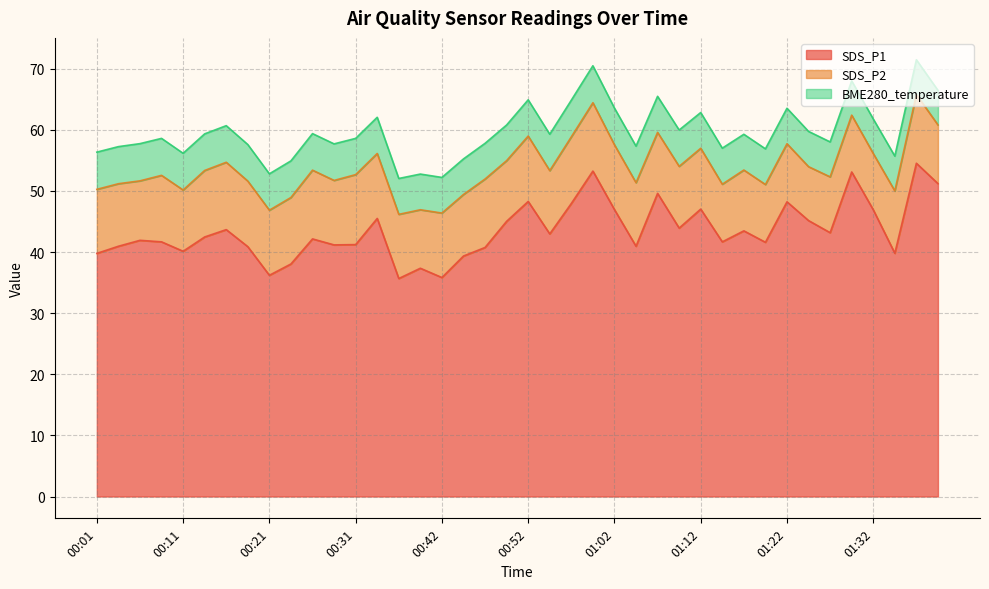

Rank the series by their maximum value, from highest to lowest.

SDS_P1, SDS_P2, BME280_temperature